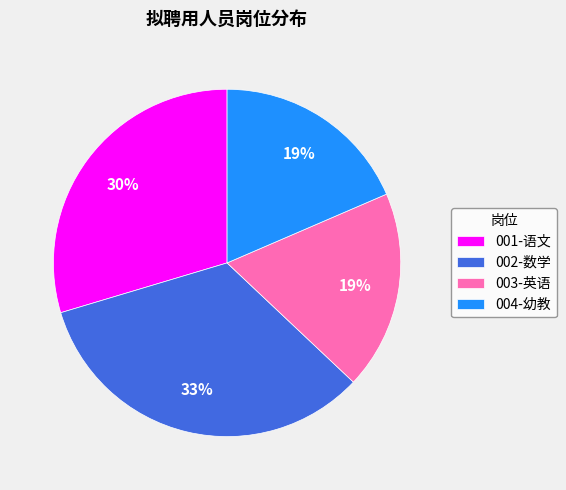

To the nearest percent, what is the average slice percentage?

25%